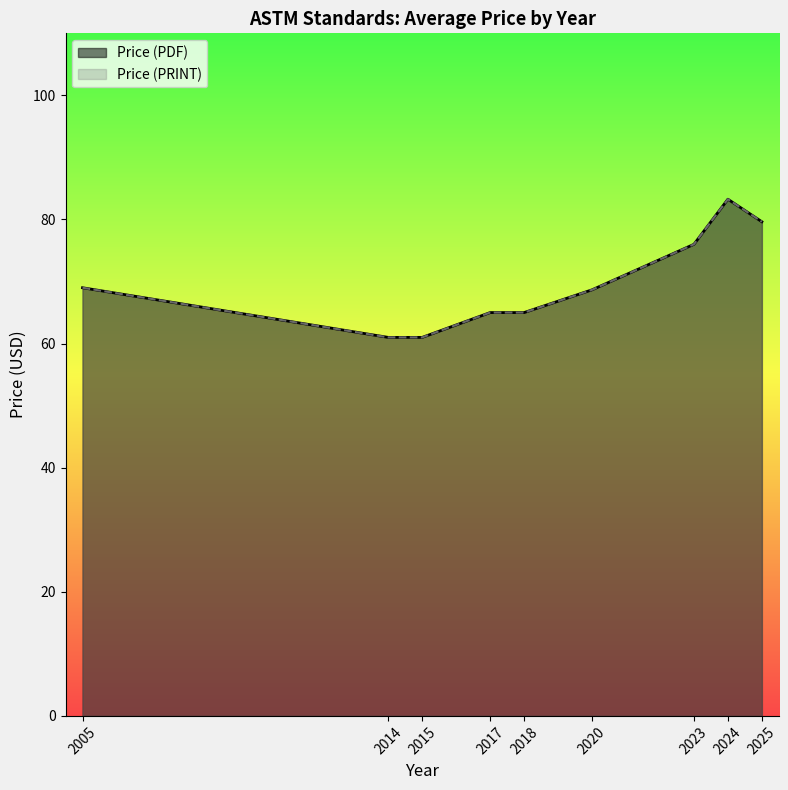

True or false: Price (PRINT) and Price (PDF) intersect in this chart.

False